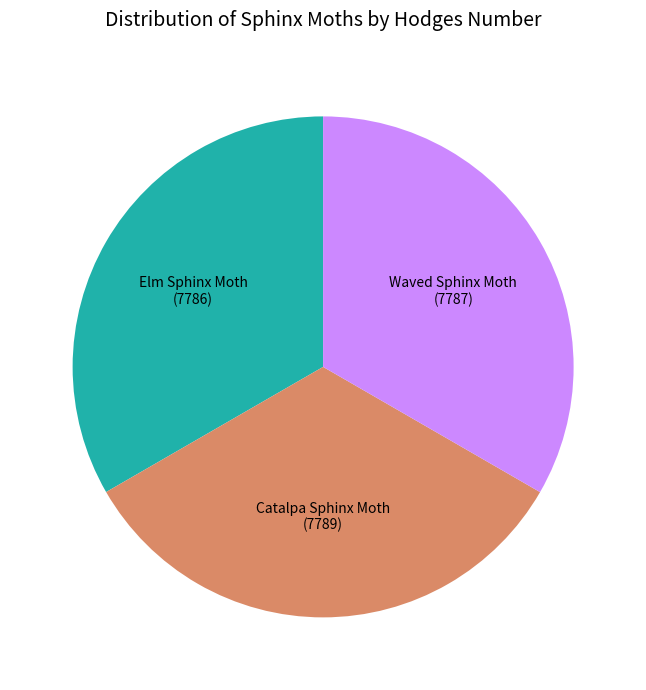

Does any single category account for the majority?

No